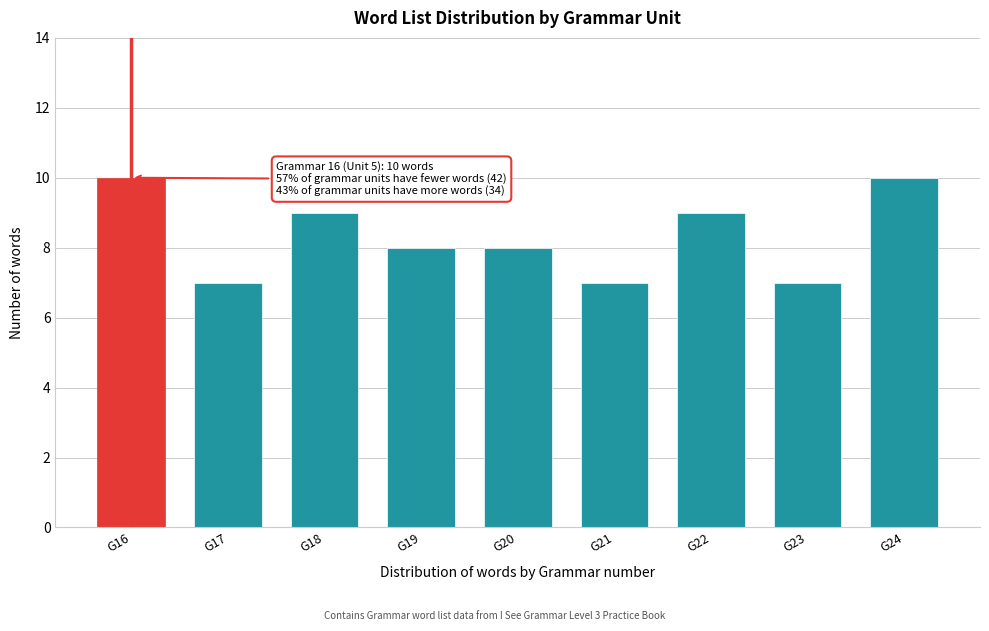

Reading right to left, extract all data points from this chart.

G24=10	G23=7	G22=9	G21=7	G20=8	G19=8	G18=9	G17=7	G16=10